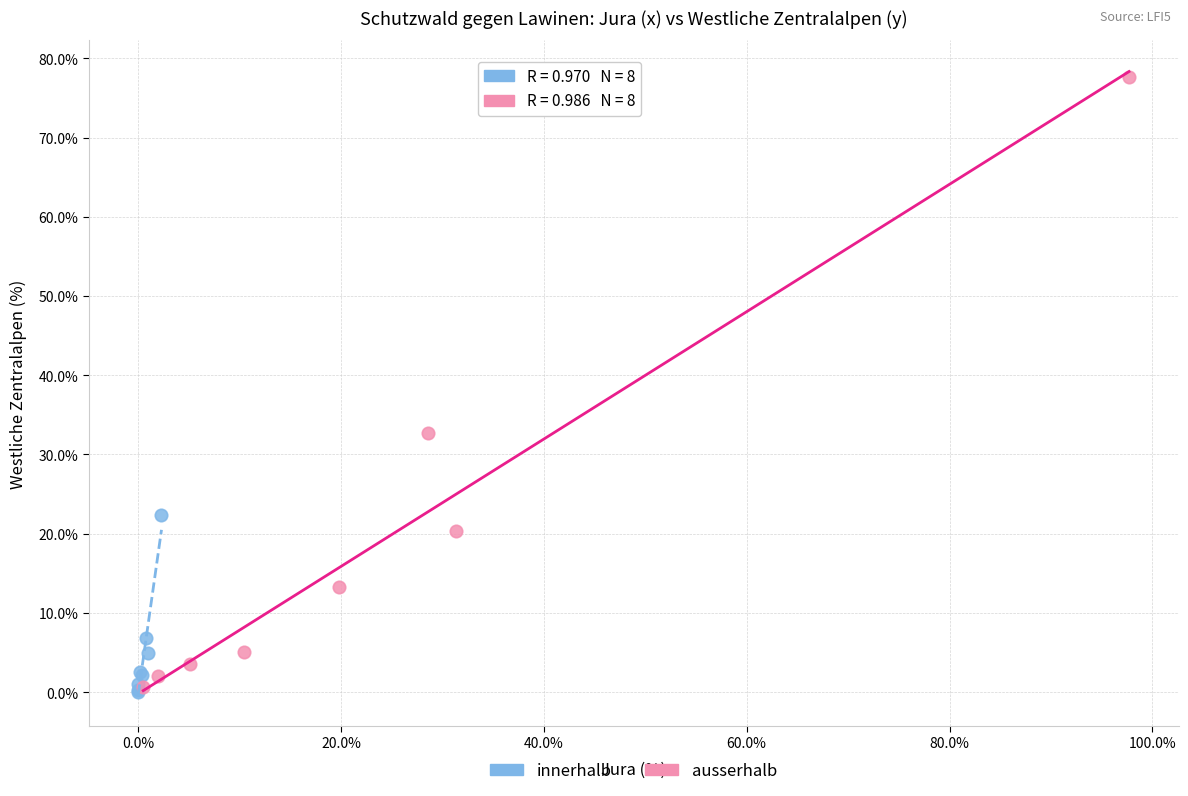

Which series has the largest Y range (max minus min)?

ausserhalb